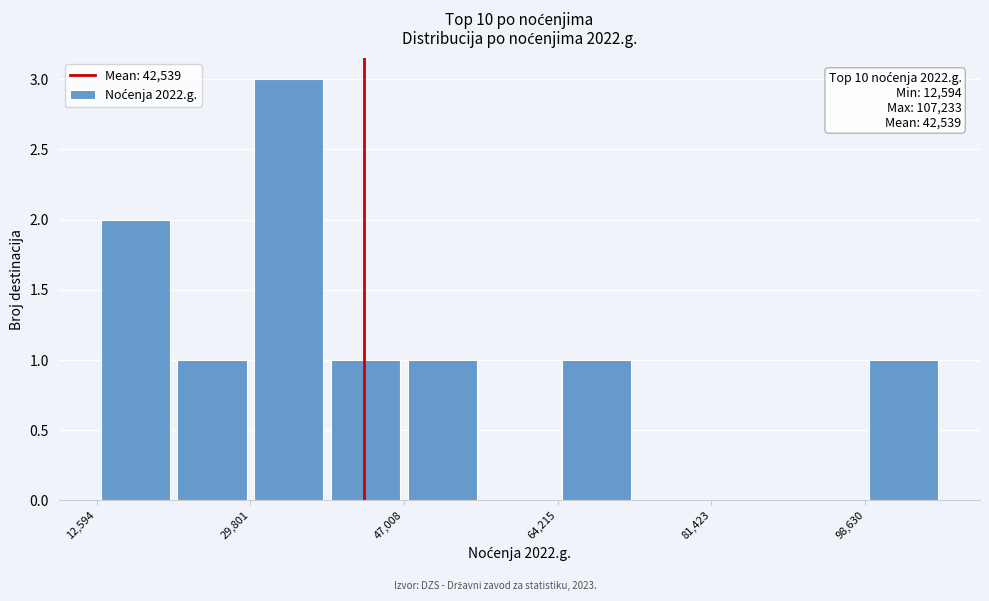

Over which range of the x-axis is the bar tallest?

30000 to 38000